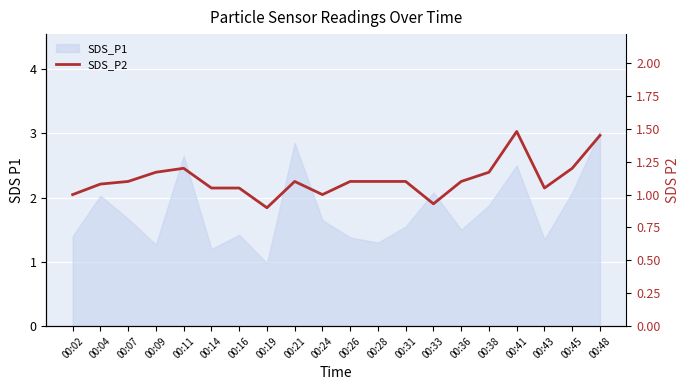

The chart shows a value of 1.2 at 00:09. True or false?

True